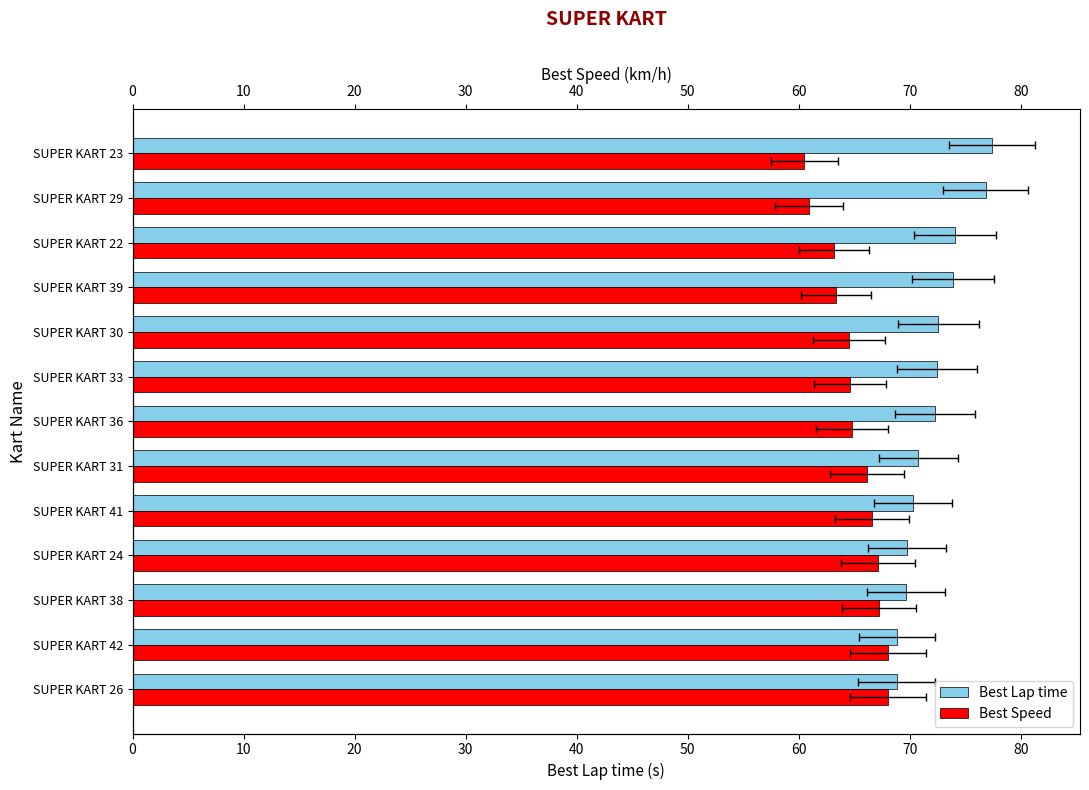

Rank the series by their maximum value, from lowest to highest.

Best Speed, Best Lap time